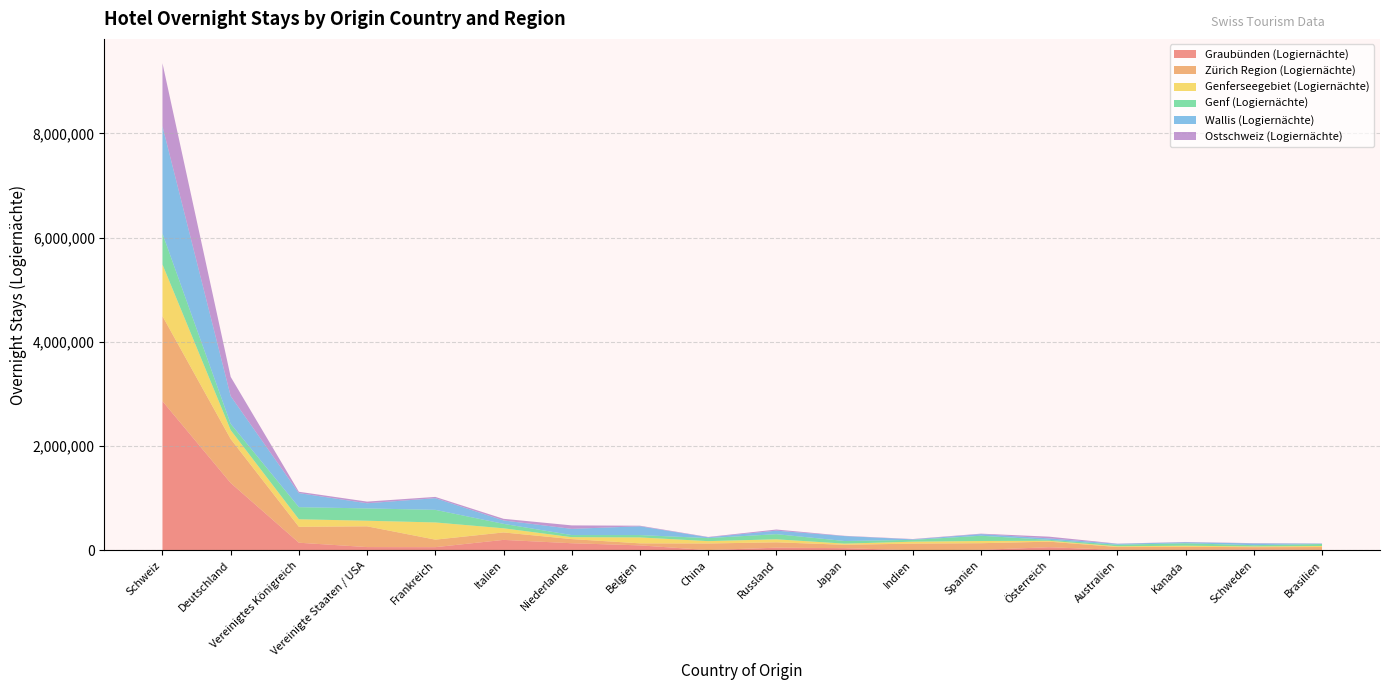

Reading right to left, extract all data points from this chart.

Graubünden (Logiernächte): 10744	20611	10970	11736	62617	12980	4989	44982	53959	8043	98109	139110	203506	64132	65563	149020	1294952	2863056
Zürich Region (Logiernächte): 55395	43711	58929	55006	106678	126855	126840	64638	102906	126380	39208	79551	142878	144005	398006	304895	842970	1631588
Genferseegebiet (Logiernächte): 20286	13733	21570	14226	16741	42210	37217	22051	57789	44971	113185	36719	79397	329691	106930	145084	170080	990182
Genf (Logiernächte): 38102	24040	47344	29943	18271	100748	34382	50660	98742	58544	45354	40580	85419	241876	236288	232185	121619	593220
Wallis (Logiernächte): 7875	33249	19829	17191	27826	31433	10144	94030	66785	14338	168612	119009	65077	223501	98944	269472	531197	2057619
Ostschweiz (Logiernächte): 2993	5593	4777	3853	32991	8795	6380	5366	22086	7450	10880	66417	31529	24378	31753	25853	368750	1208414